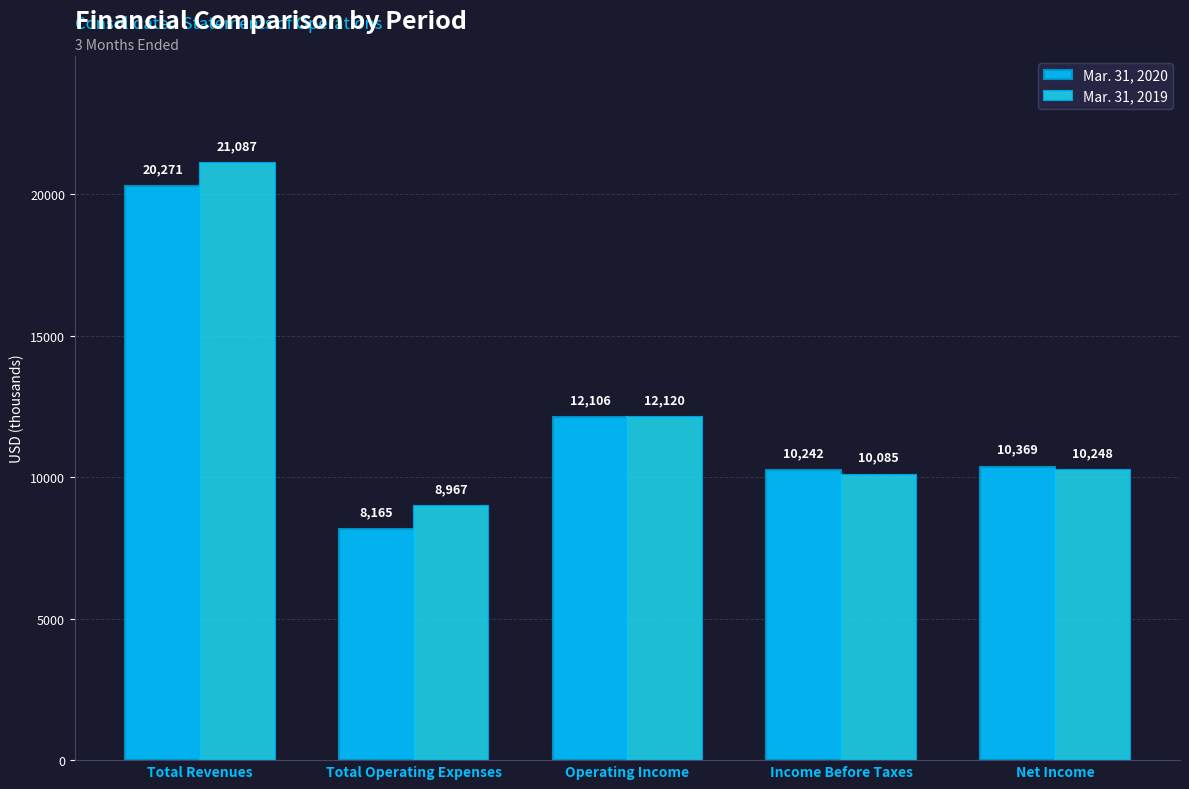

What is the sum of the Mar. 31, 2019 values at Operating Income and Income Before Taxes?

22205